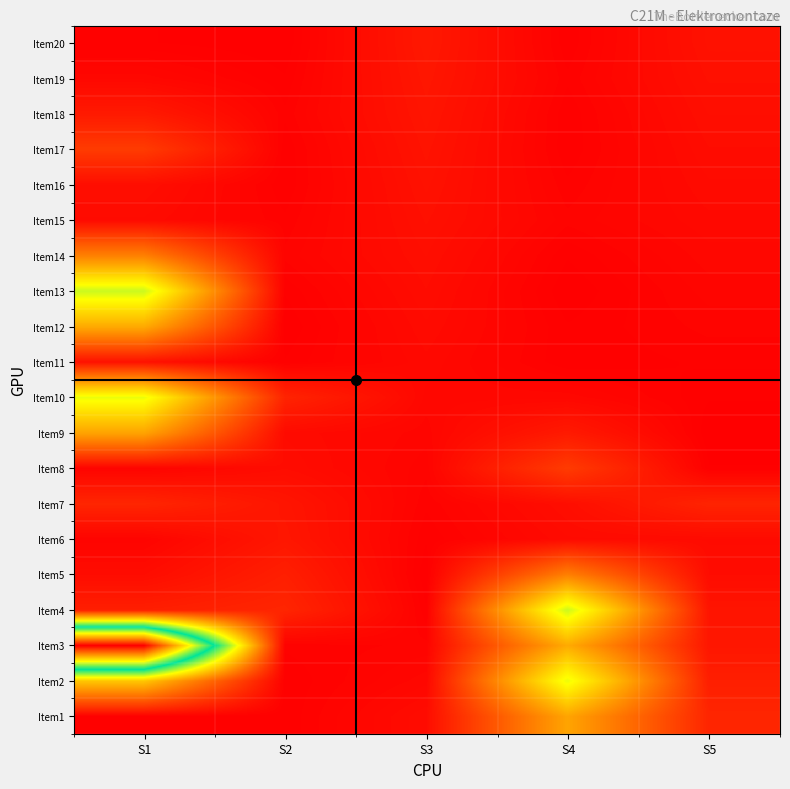

Rank the series by their maximum value, from highest to lowest.

Item3, Item4, Item13, Item2, Item10, Item12, Item1, Item9, Item5, Item14, Item8, Item17, Item7, Item18, Item20, Item6, Item19, Item11, Item16, Item15